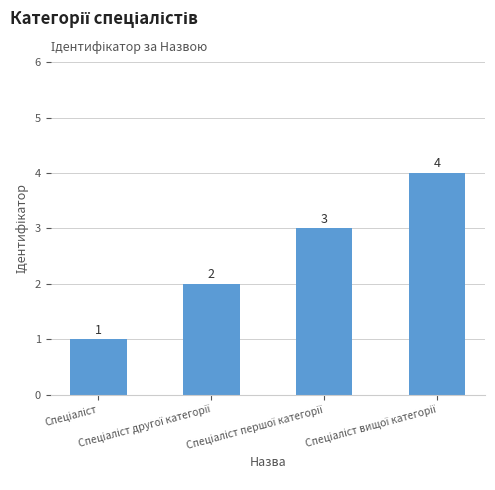

What is the maximum value shown in the chart?

4